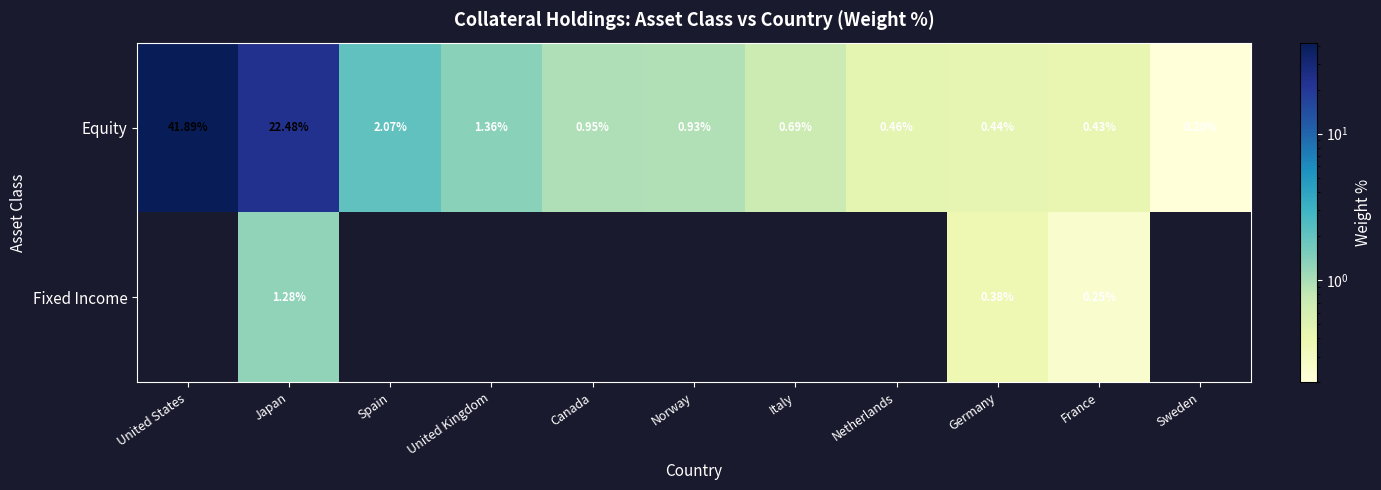

Rank the categories by Equity value from lowest to highest.

Sweden, France, Germany, Netherlands, Italy, Norway, Canada, United Kingdom, Spain, Japan, United States